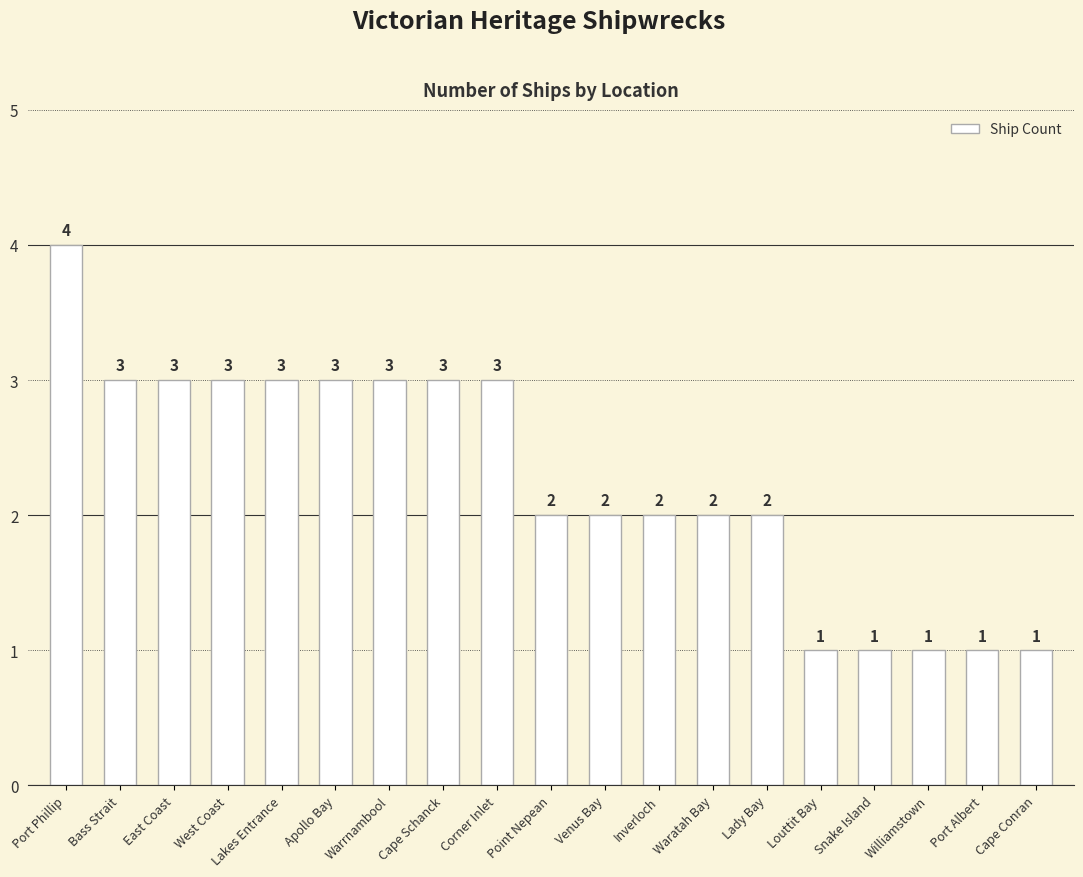

What position from the left is West Coast?

4